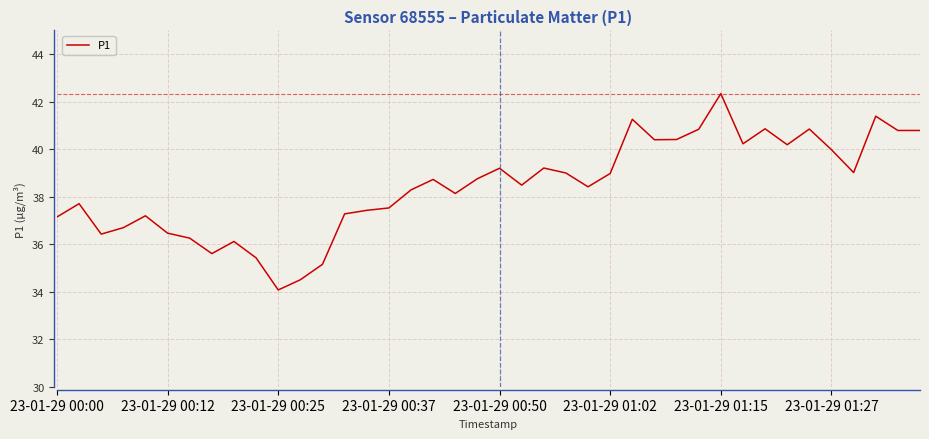

True or false: the data has more than 0 interior local peaks.

True